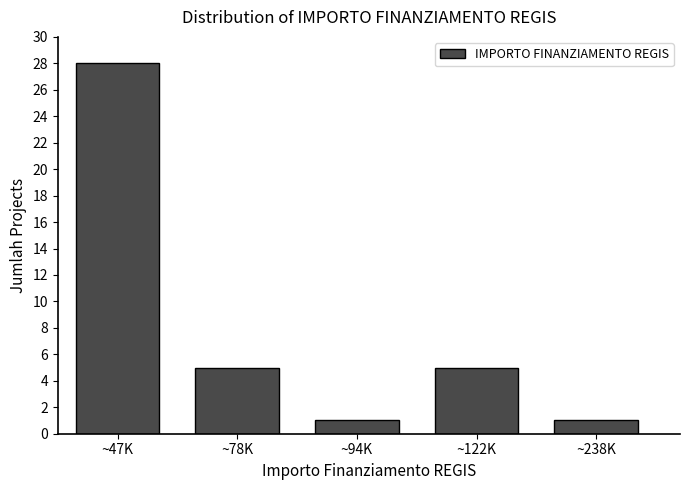

Reading right to left, what are all the values shown in this chart?

1	5	1	5	28